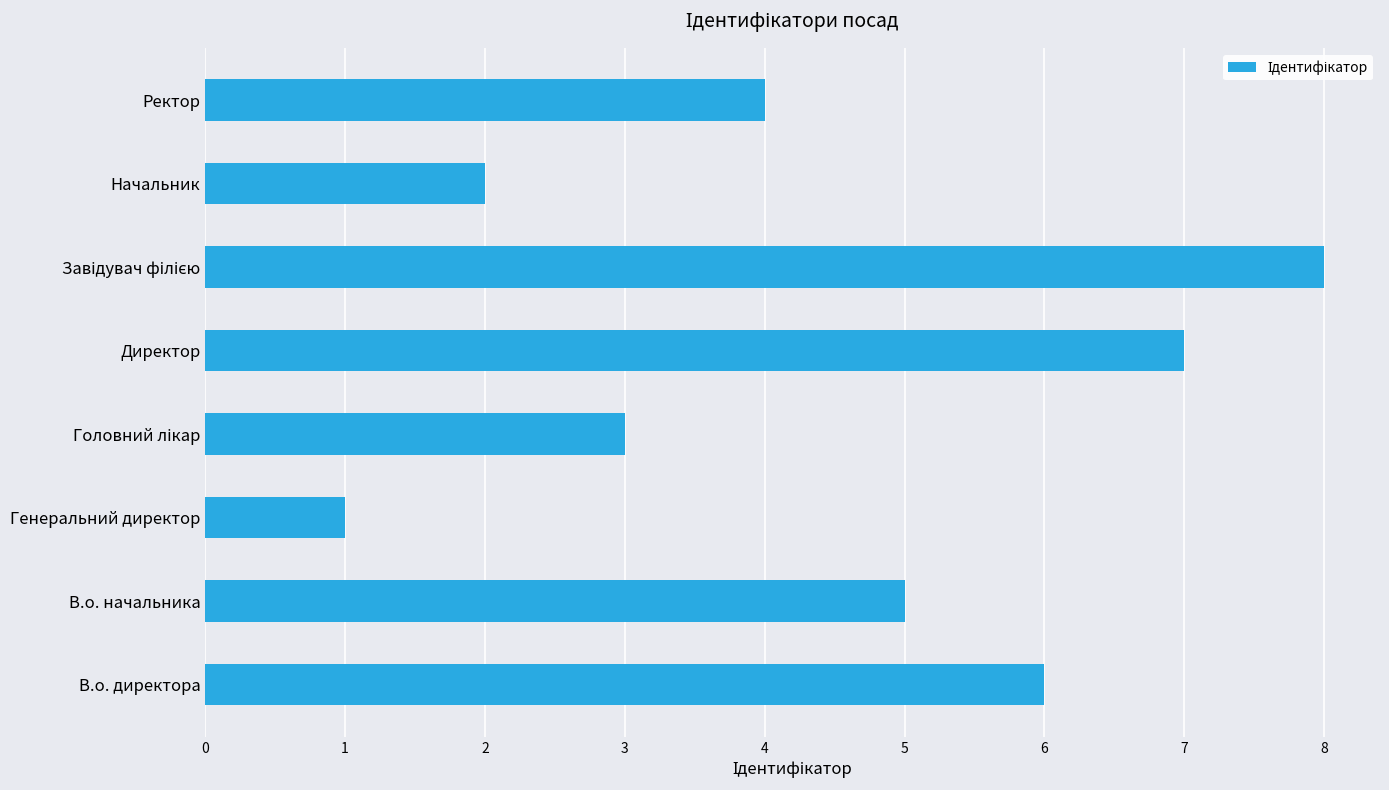

What is the ratio of the value at В.о. директора to the value at Директор?

0.9